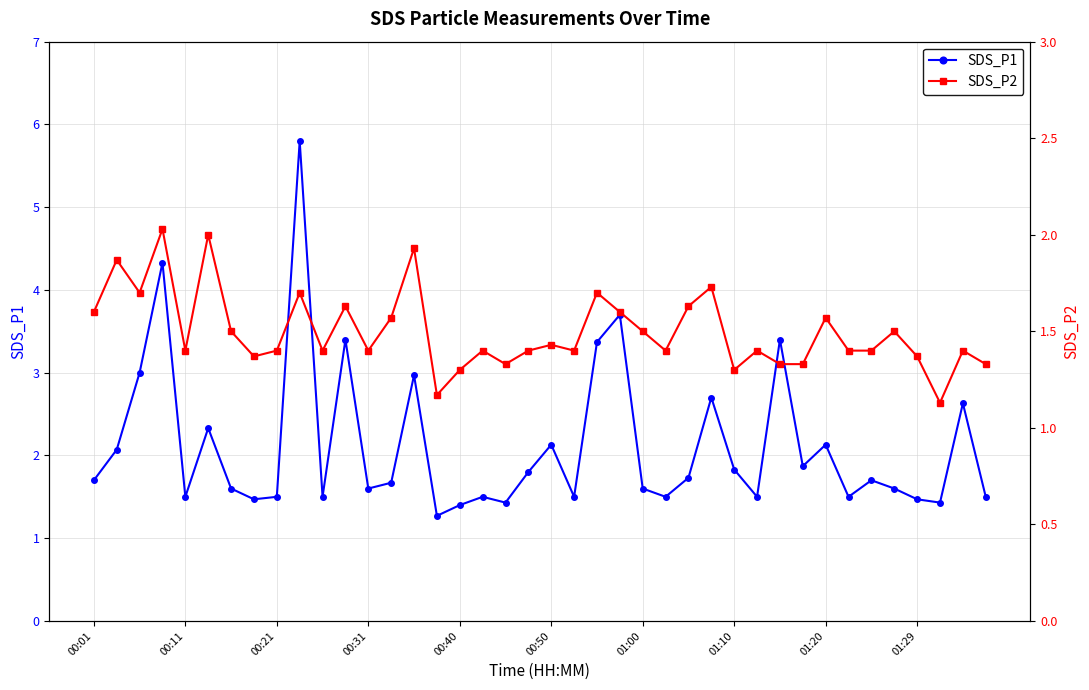

Reading left to right, transcribe all the data shown in this chart.

SDS_P1: 1.7	2.1	3.0	4.3	1.5	2.3	1.6	1.5	1.5	5.8	1.5	3.4	1.6	1.7	3.0	1.3	1.4	1.5	1.4	1.8	2.1	1.5	3.4	3.7	1.6	1.5	1.7	2.7	1.8	1.5	3.4	1.9	2.1	1.5	1.7	1.6	1.5	1.4	2.6	1.5
SDS_P2: 1.6	1.9	1.7	2.0	1.4	2.0	1.5	1.4	1.4	1.7	1.4	1.6	1.4	1.6	1.9	1.2	1.3	1.4	1.3	1.4	1.4	1.4	1.7	1.6	1.5	1.4	1.6	1.7	1.3	1.4	1.3	1.3	1.6	1.4	1.4	1.5	1.4	1.1	1.4	1.3